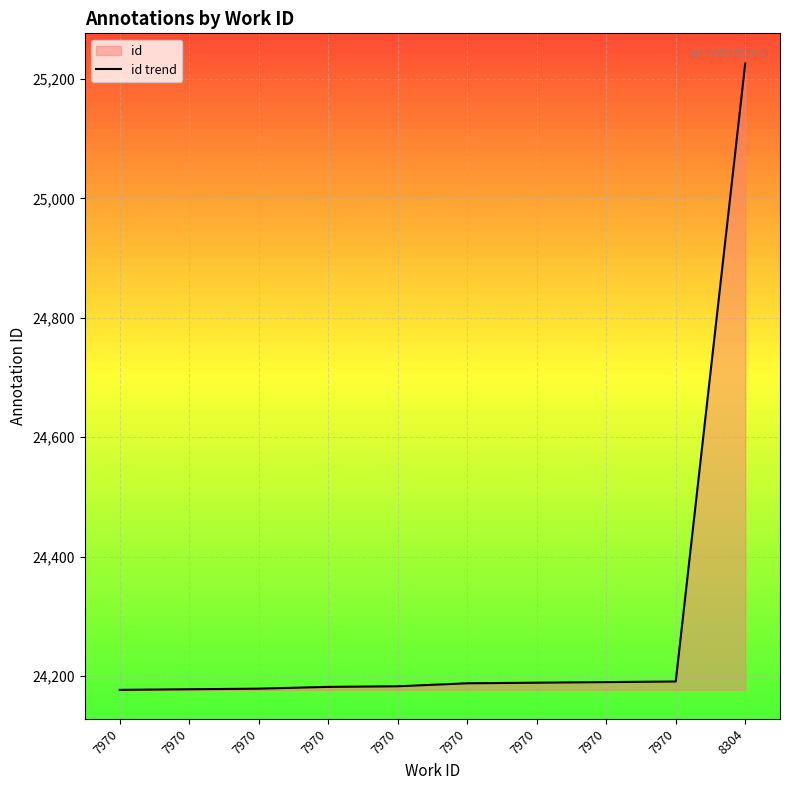

Reading left to right, list all the values displayed in this chart.

7970=24177	7970=24178	7970=24179	7970=24182	7970=24183	7970=24188	7970=24189	7970=24190	7970=24191	8304=25226